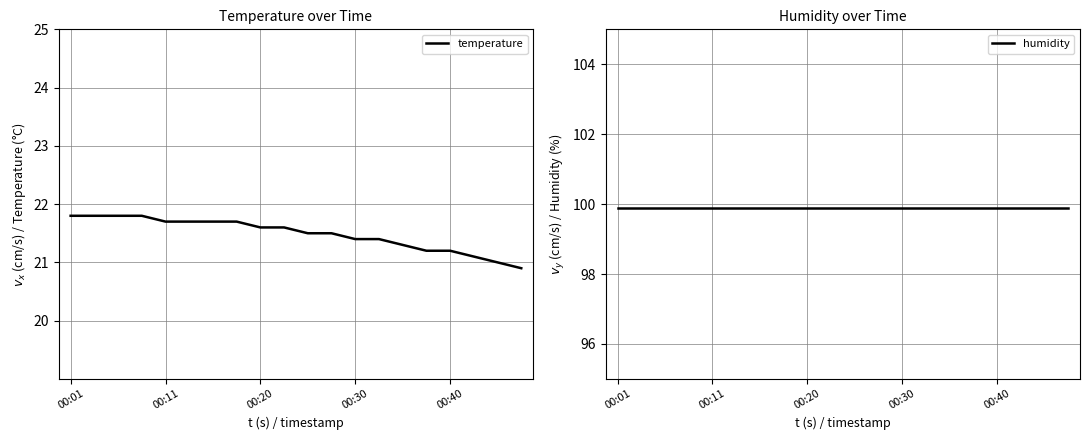

True or false: humidity and temperature intersect in this chart.

False